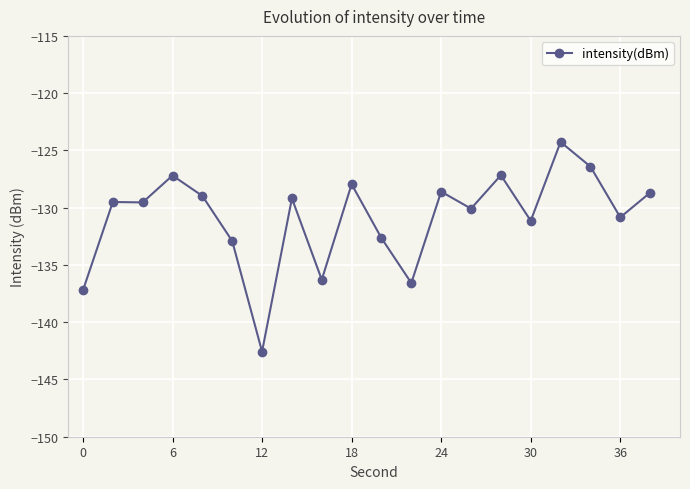

What is the difference between the second highest and second lowest values?

10.8